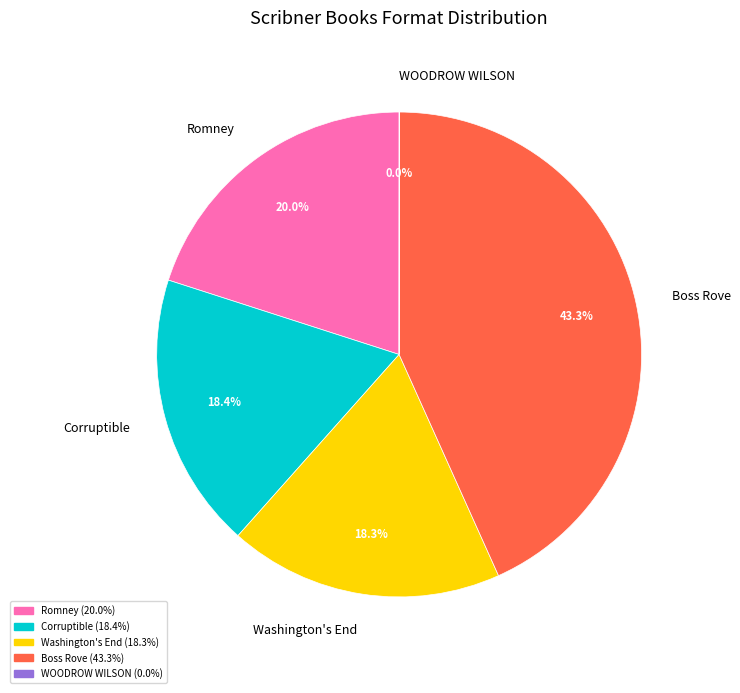

Between Boss Rove and Washington's End, which is larger?

Boss Rove